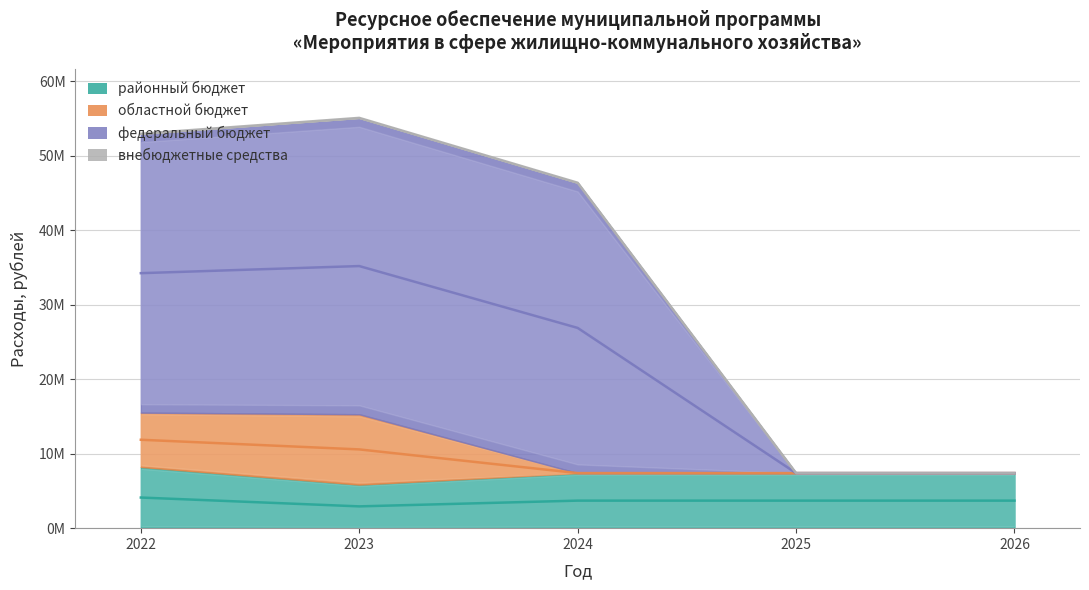

True or false: федеральный бюджет and районный бюджет intersect in this chart.

False